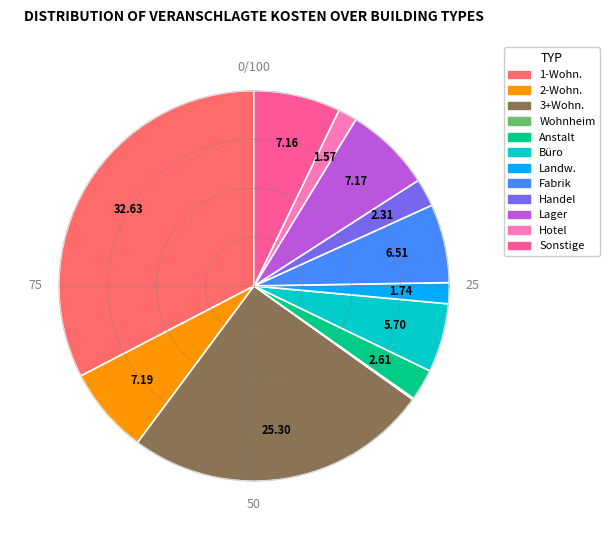

True or false: Handelsgebäude accounts for 12% of the total.

False